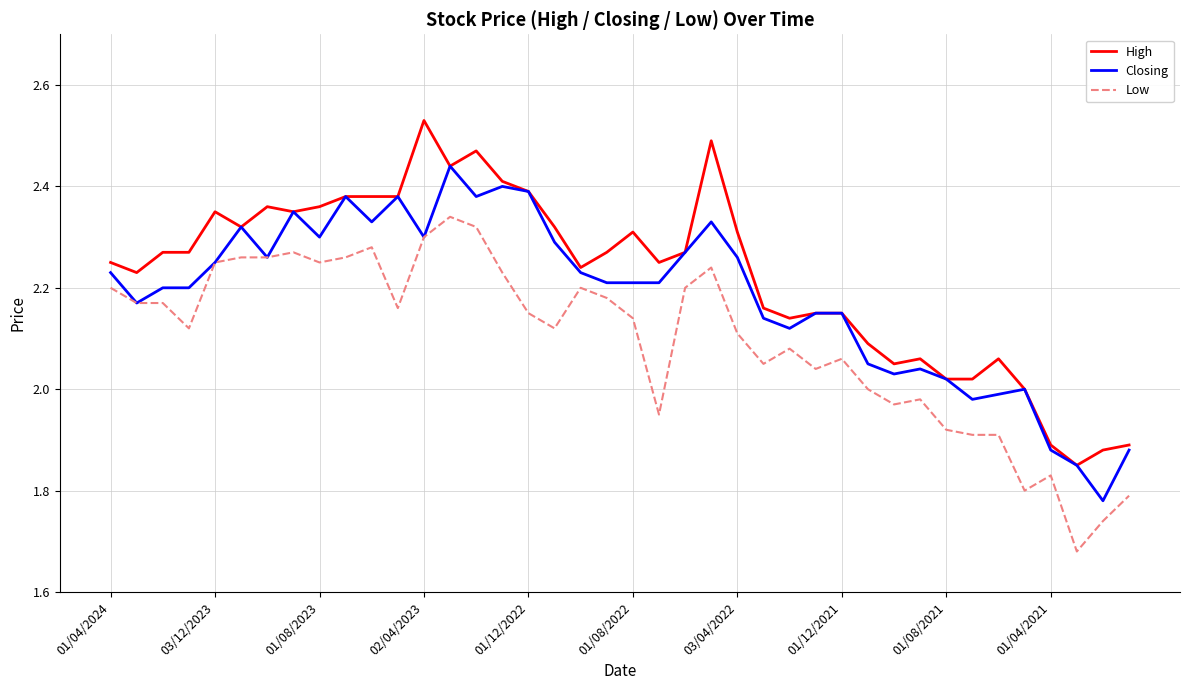

Count the number of data series in this chart.

3